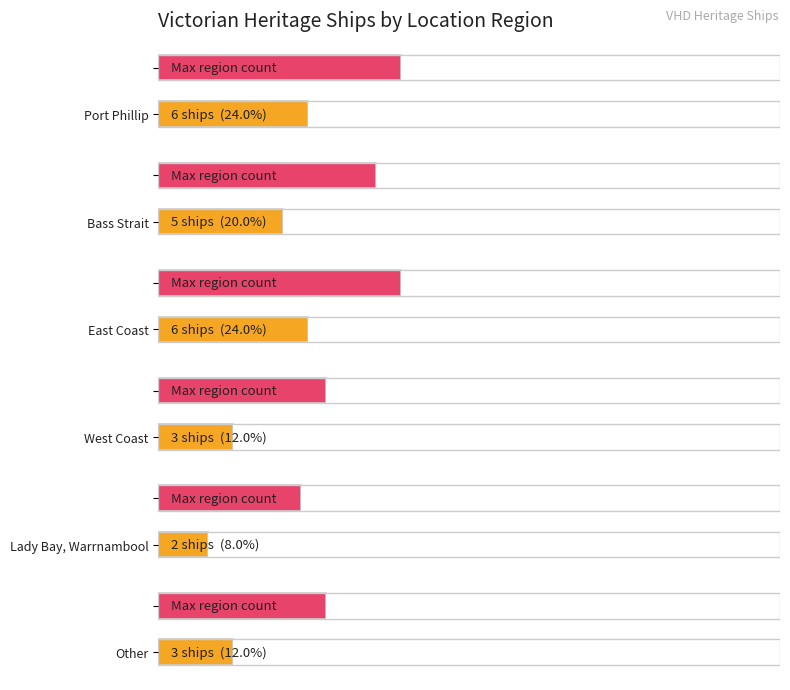

The chart shows a value of 8 at Bass Strait. True or false?

False